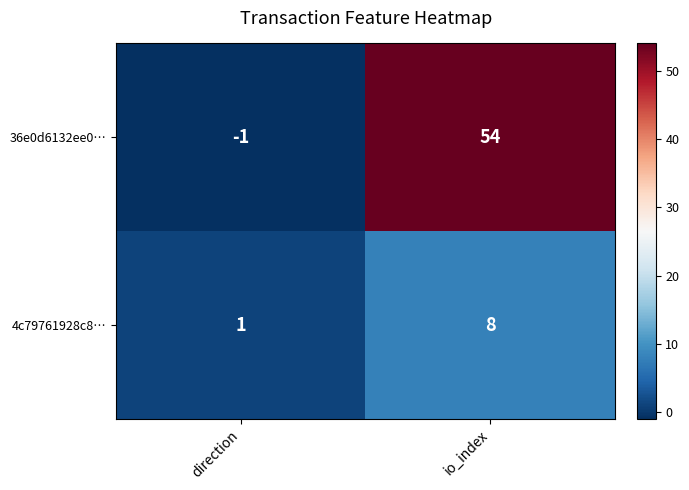

How many values in 36e0d6132ee0… are above zero?

1